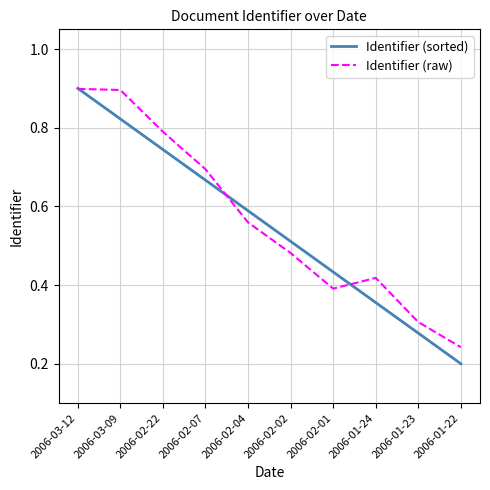

At which label does Identifier (raw) reach its minimum?

2006-01-22